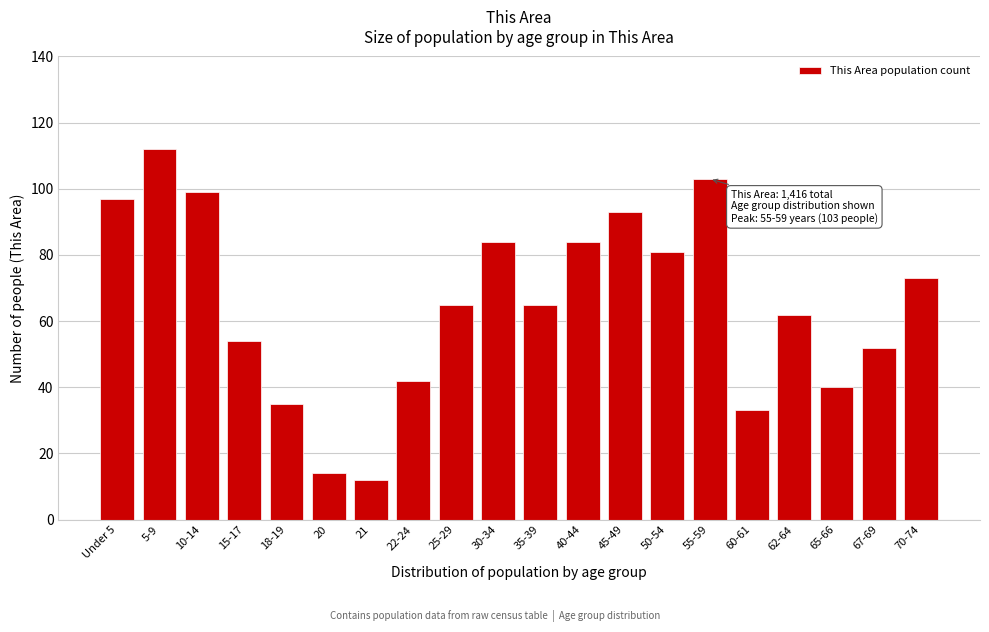

Reading left to right, what are all the values shown in this chart?

Under 5=97	5-9=112	10-14=99	15-17=54	18-19=35	20=14	21=12	22-24=42	25-29=65	30-34=84	35-39=65	40-44=84	45-49=93	50-54=81	55-59=103	60-61=33	62-64=62	65-66=40	67-69=52	70-74=73